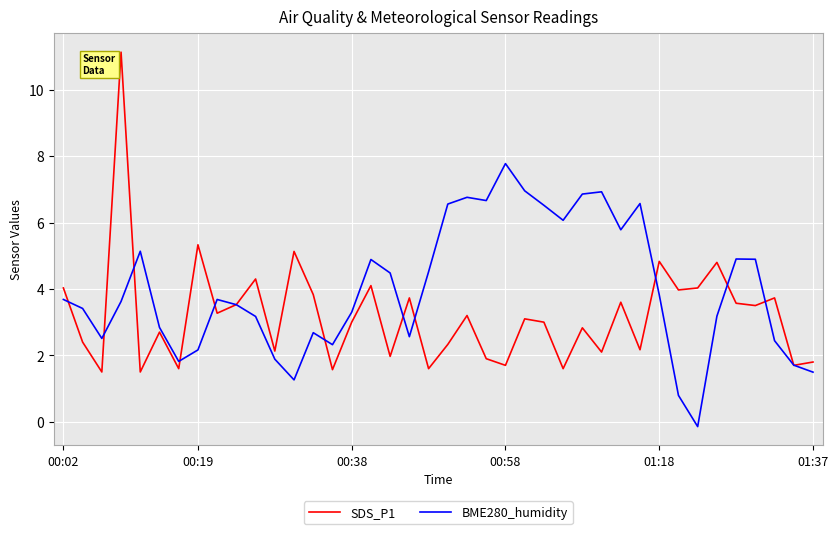

What are all the series names shown in the legend?

SDS_P1, BME280_humidity